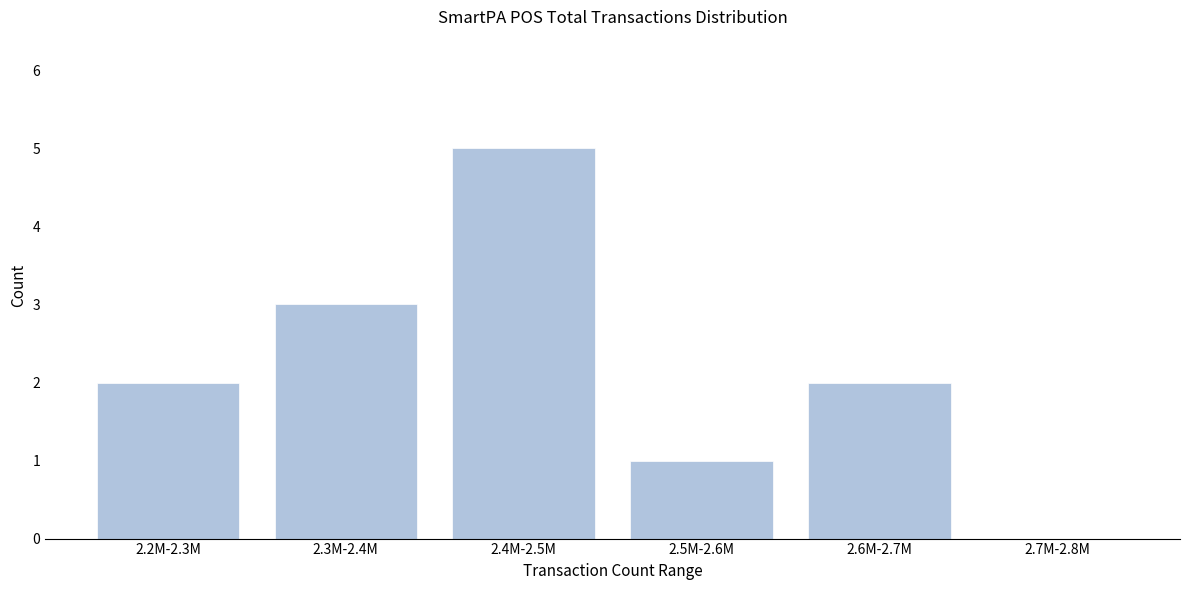

Reading left to right, list all the values displayed in this chart.

2.2M-2.3M=2	2.3M-2.4M=3	2.4M-2.5M=5	2.5M-2.6M=1	2.6M-2.7M=2	2.7M-2.8M=0